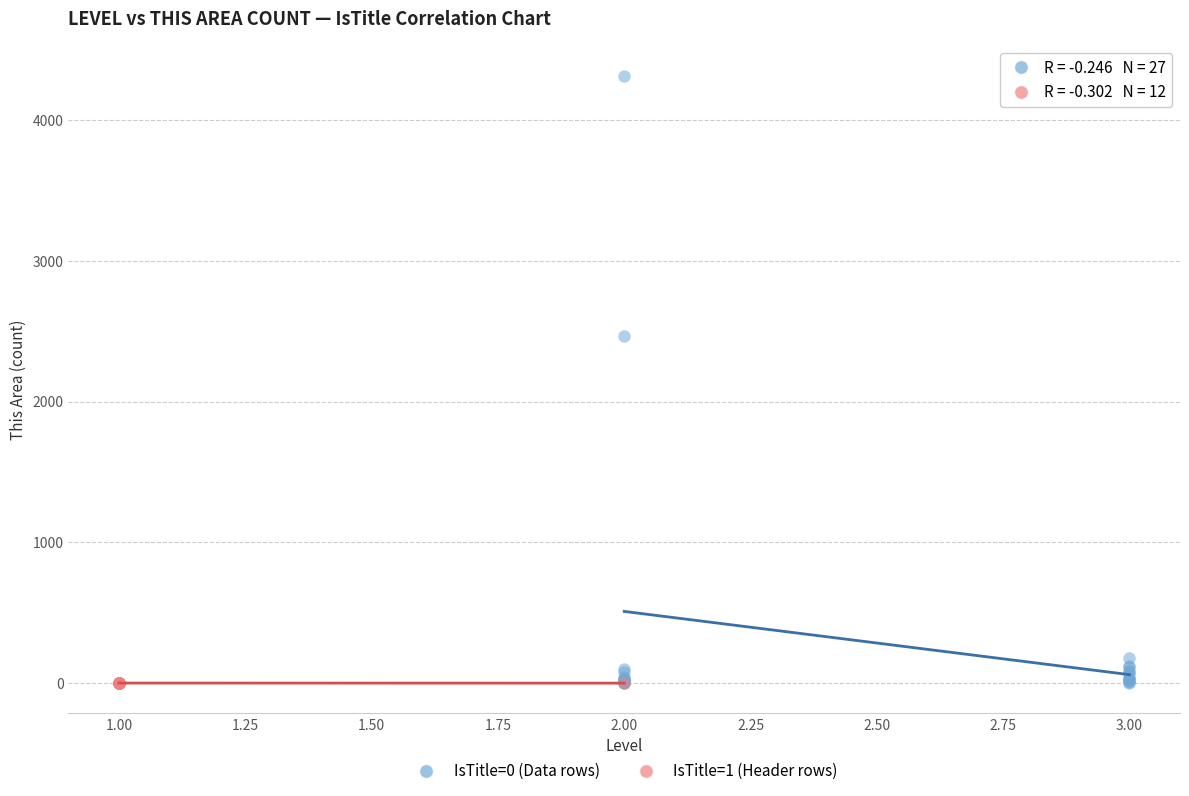

Which series has the largest Y range (max minus min)?

IsTitle=0 (Data rows)